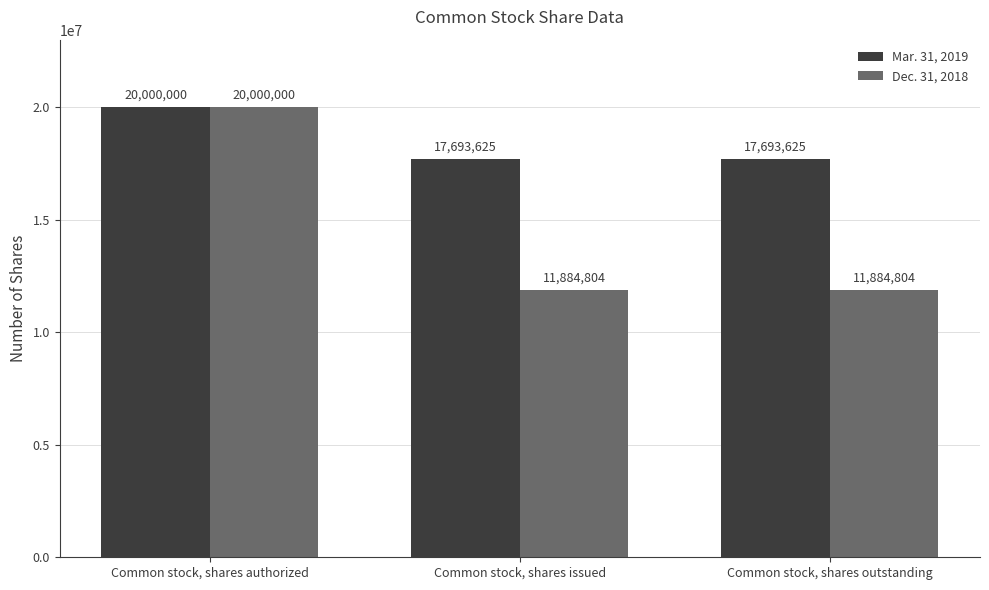

How many Mar. 31, 2019 values are between 17693625 and 20000000?

3